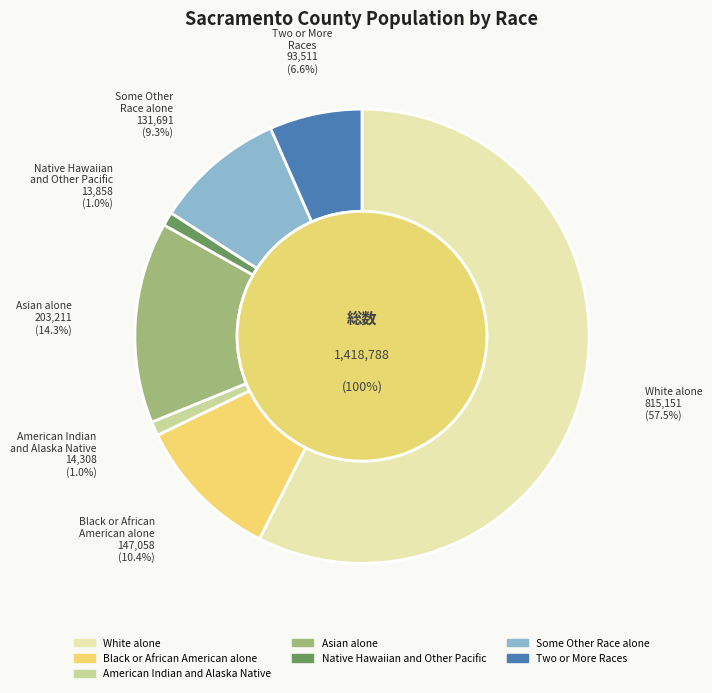

Which slice is the smallest?

Native Hawaiian and Other Pacific